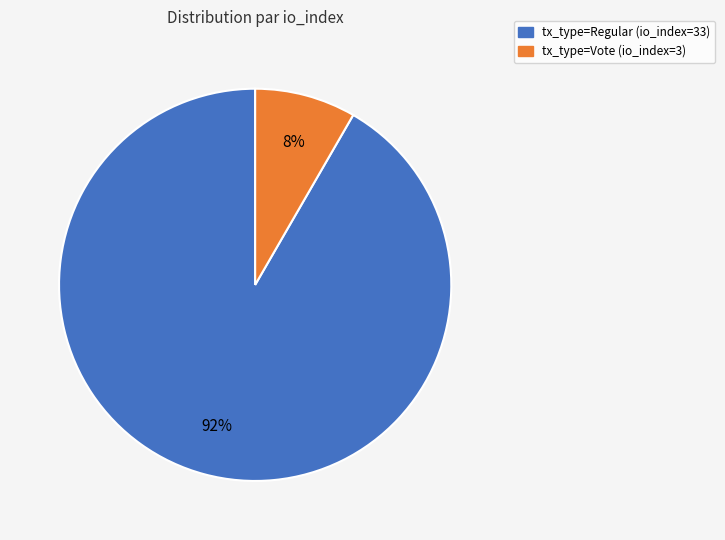

Do tx_type=Vote (io_index=3) and tx_type=Regular (io_index=33) together represent more than half of the pie?

Yes